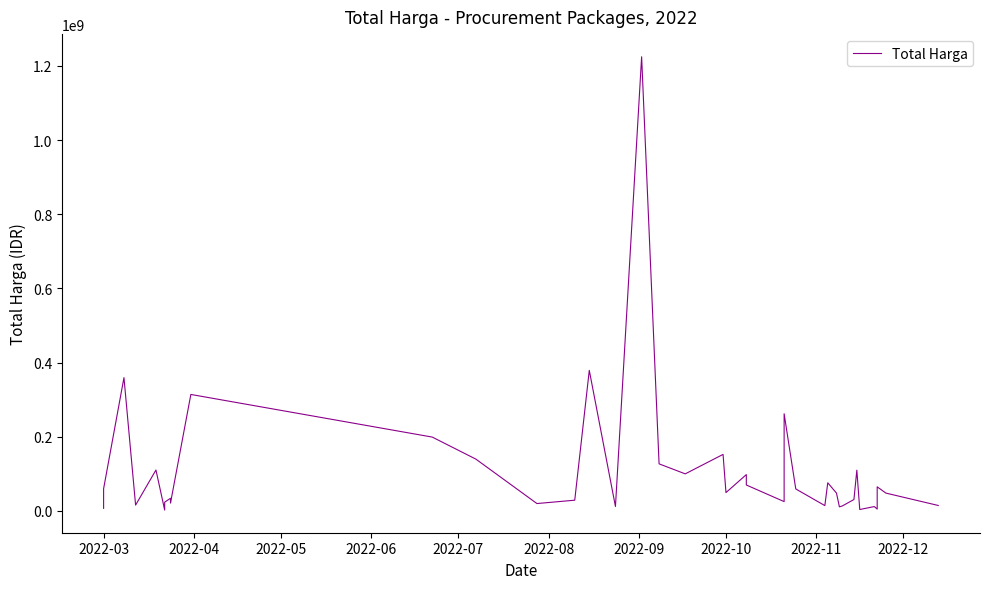

True or false: the data has more than 1 interior local peaks.

True